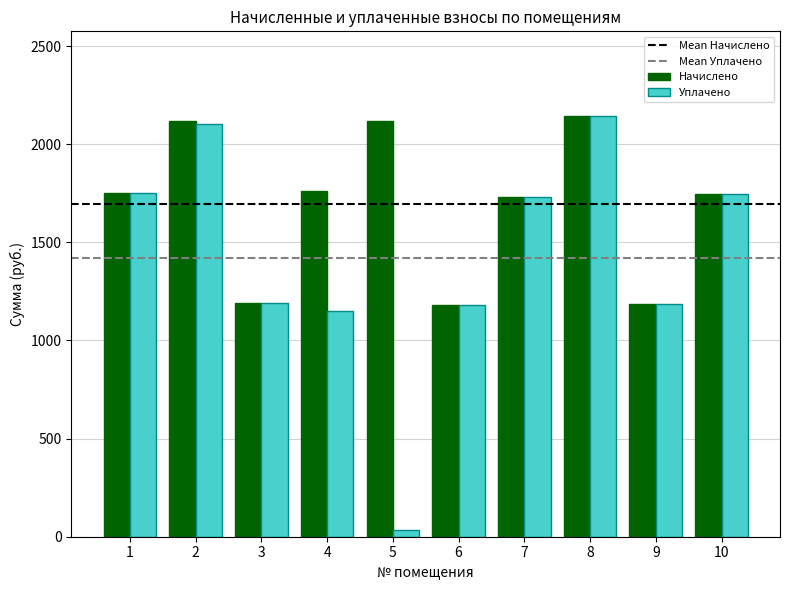

How many bars are there in each group?

2